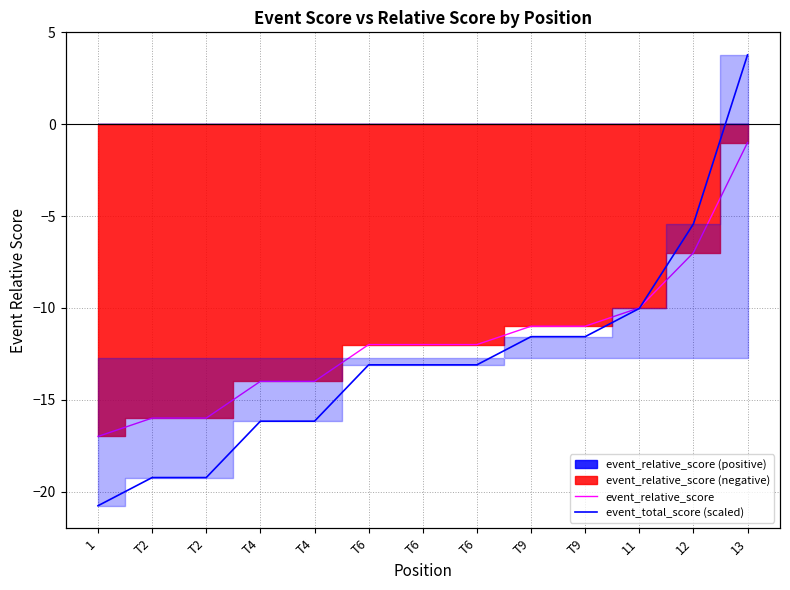

How many data points does each series have?

13